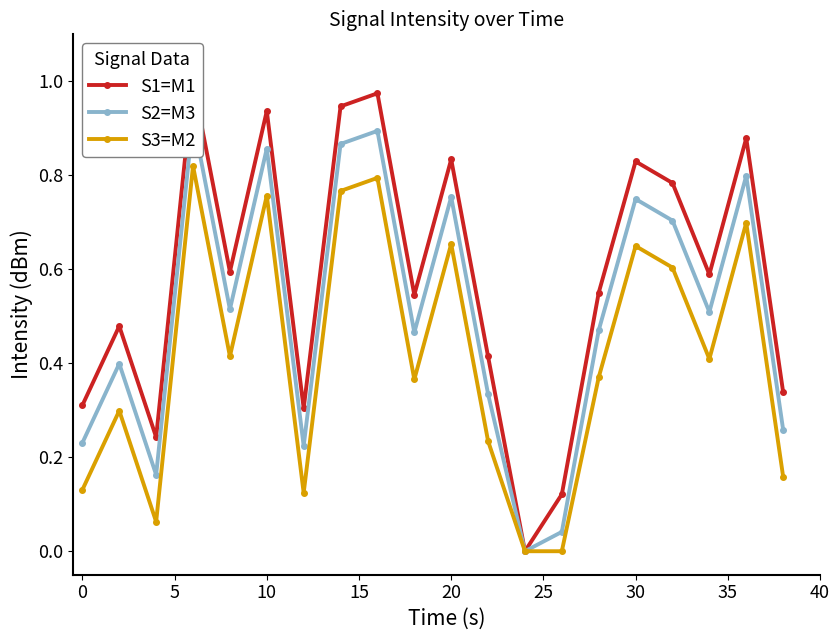

True or false: S3=M2 has more than 1 interior local peaks.

True